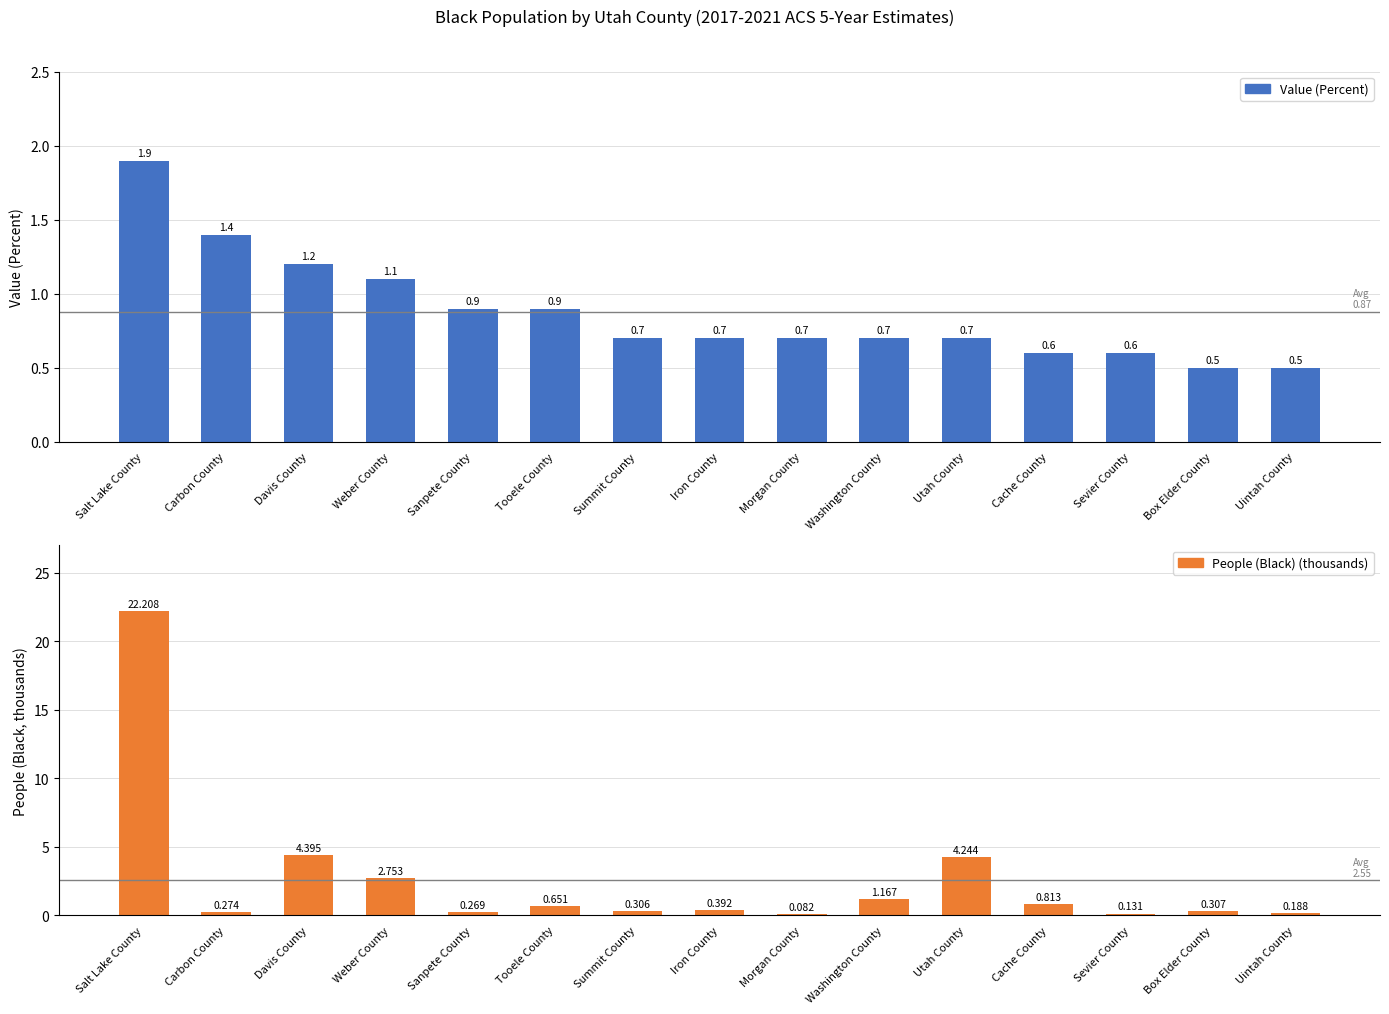

Reading right to left, transcribe all the data shown in this chart.

Value (Percent): Uintah County=0.5	Box Elder County=0.5	Sevier County=0.6	Cache County=0.6	Utah County=0.7	Washington County=0.7	Morgan County=0.7	Iron County=0.7	Summit County=0.7	Tooele County=0.9	Sanpete County=0.9	Weber County=1.1	Davis County=1.2	Carbon County=1.4	Salt Lake County=1.9
People (Black) (thousands): Uintah County=0.2	Box Elder County=0.3	Sevier County=0.1	Cache County=0.8	Utah County=4.2	Washington County=1.2	Morgan County=0.1	Iron County=0.4	Summit County=0.3	Tooele County=0.7	Sanpete County=0.3	Weber County=2.8	Davis County=4.4	Carbon County=0.3	Salt Lake County=22.2